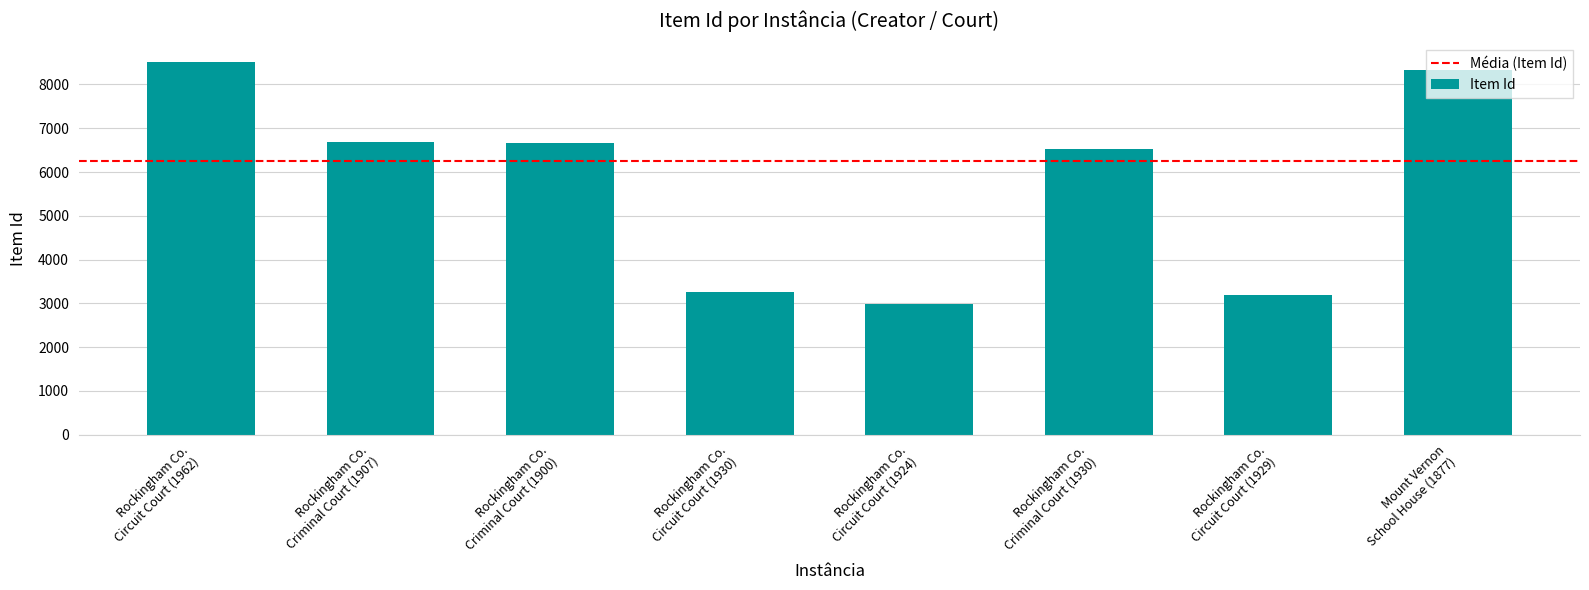

What is the difference between the maximum and minimum values?

5542